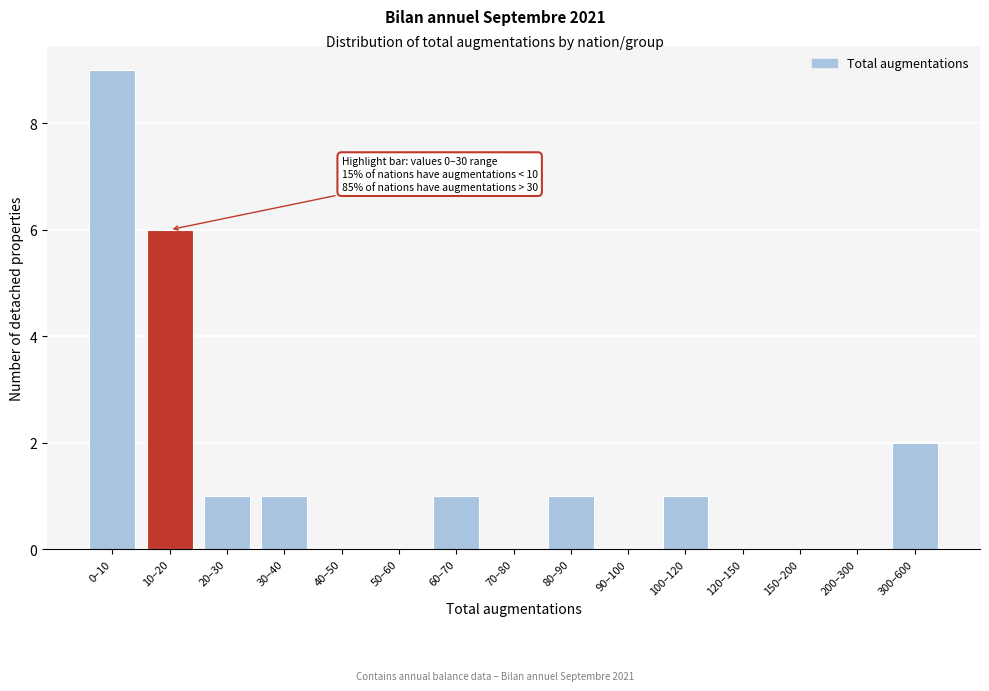

Reading left to right, transcribe all the data shown in this chart.

0–10=9	10–20=6	20–30=1	30–40=1	40–50=0	50–60=0	60–70=1	70–80=0	80–90=1	90–100=0	100–120=1	120–150=0	150–200=0	200–300=0	300–600=2